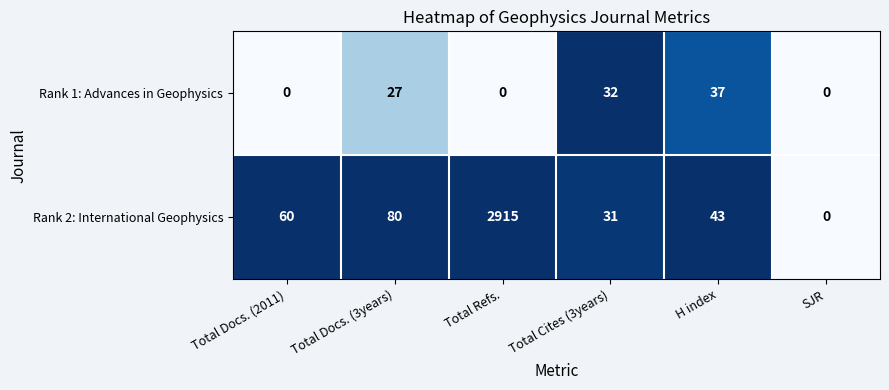

Which series has the largest total across all categories?

Rank 2: International Geophysics